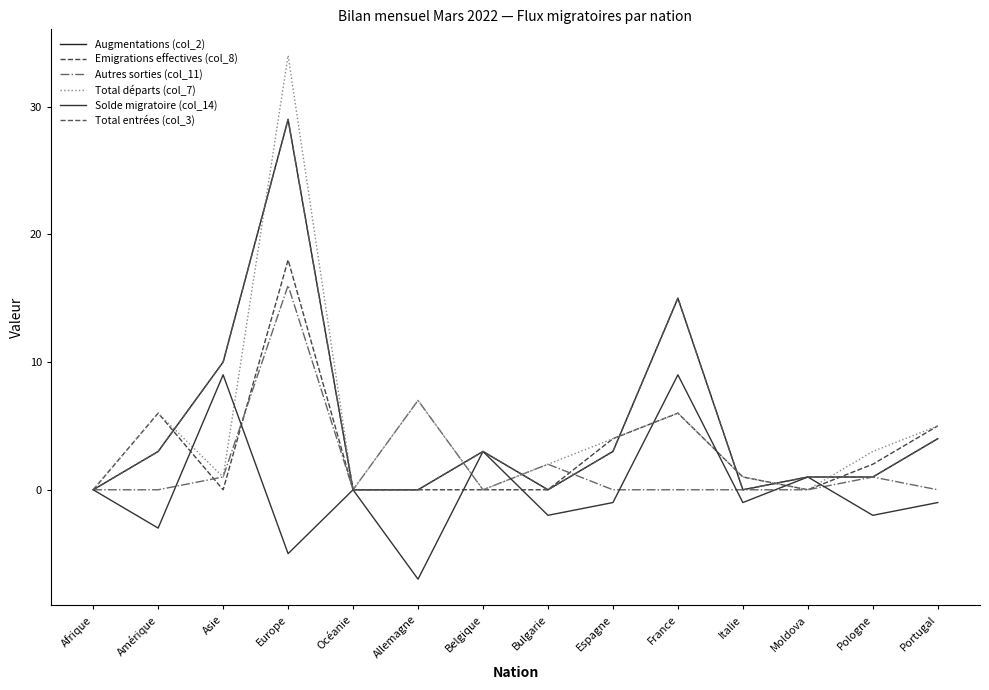

Which series ends up on top after the final intersection of Total départs (col_7) and Total entrées (col_3)?

Total départs (col_7)